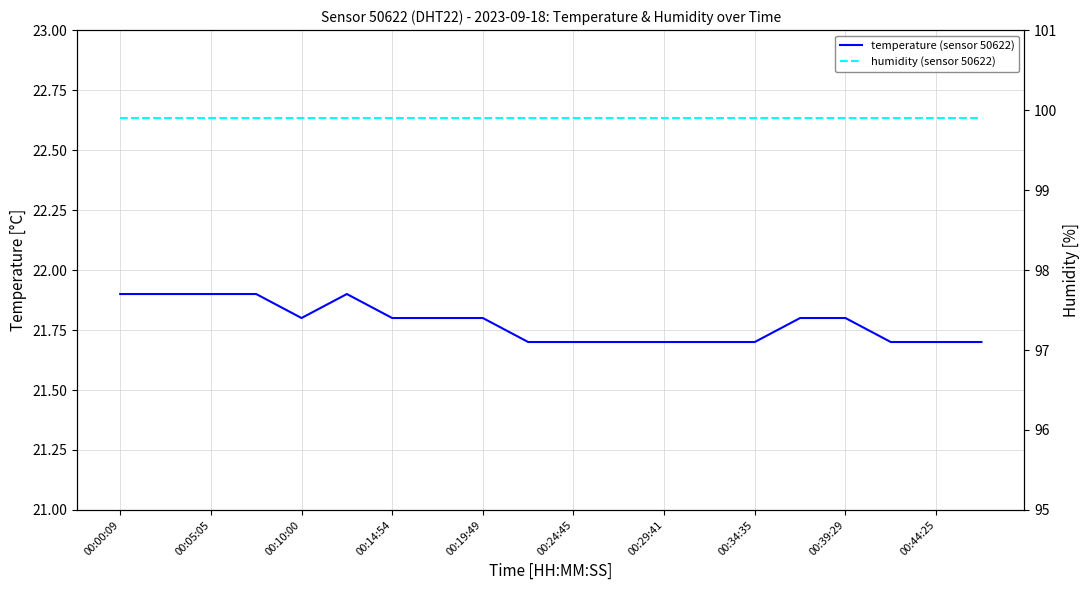

What is the total value across all series at 00:34:35?

121.6